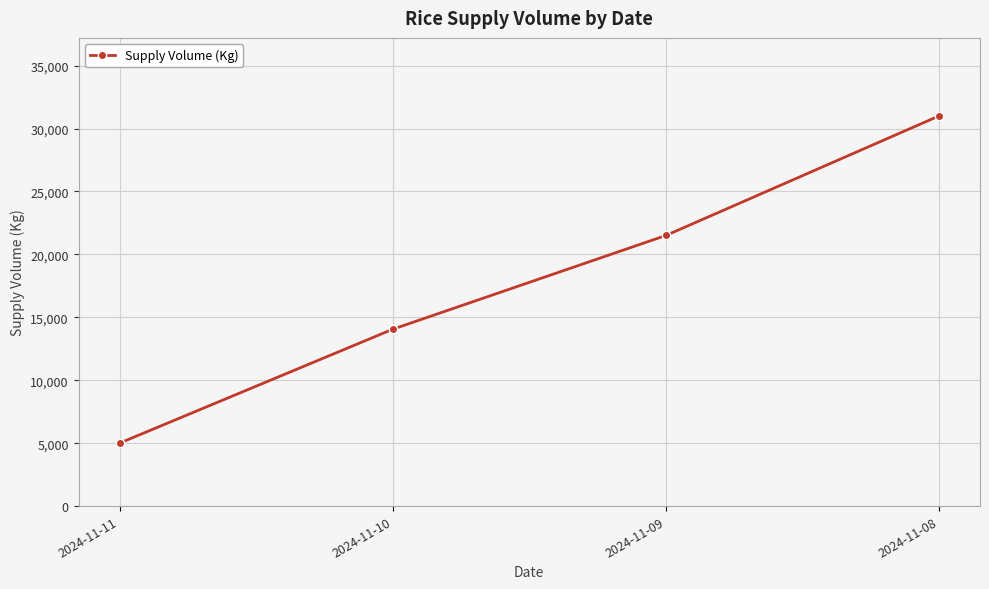

Where is the data nearest to the value 18000?

2024-11-09